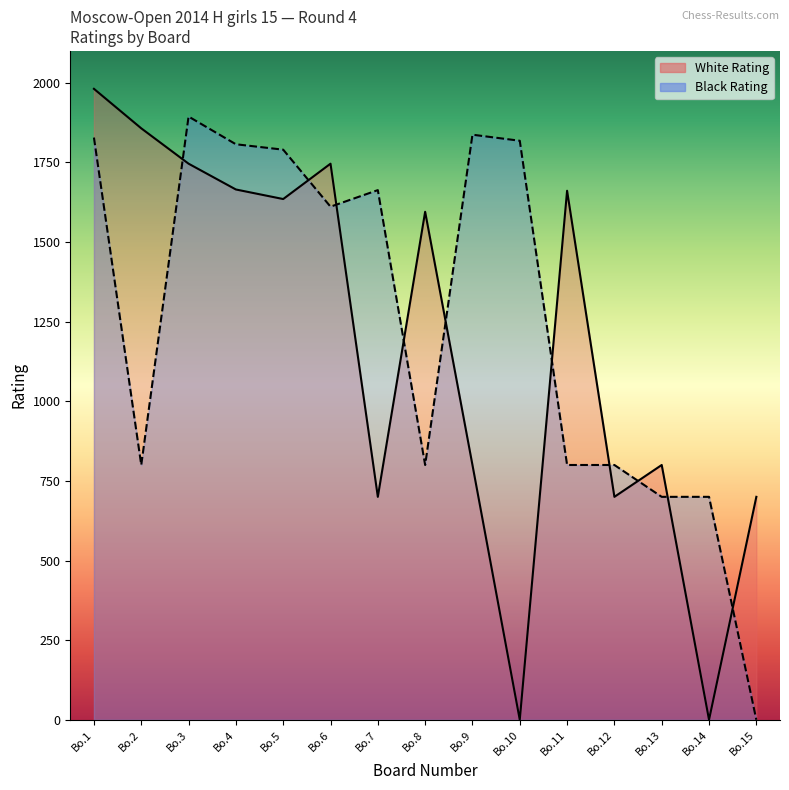

Which series changed the most between Bo.7 and Bo.11?

White Rating